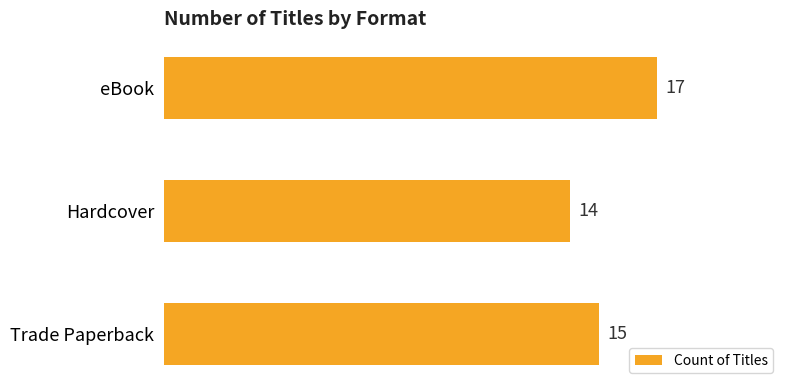

How many data points does each series have?

3